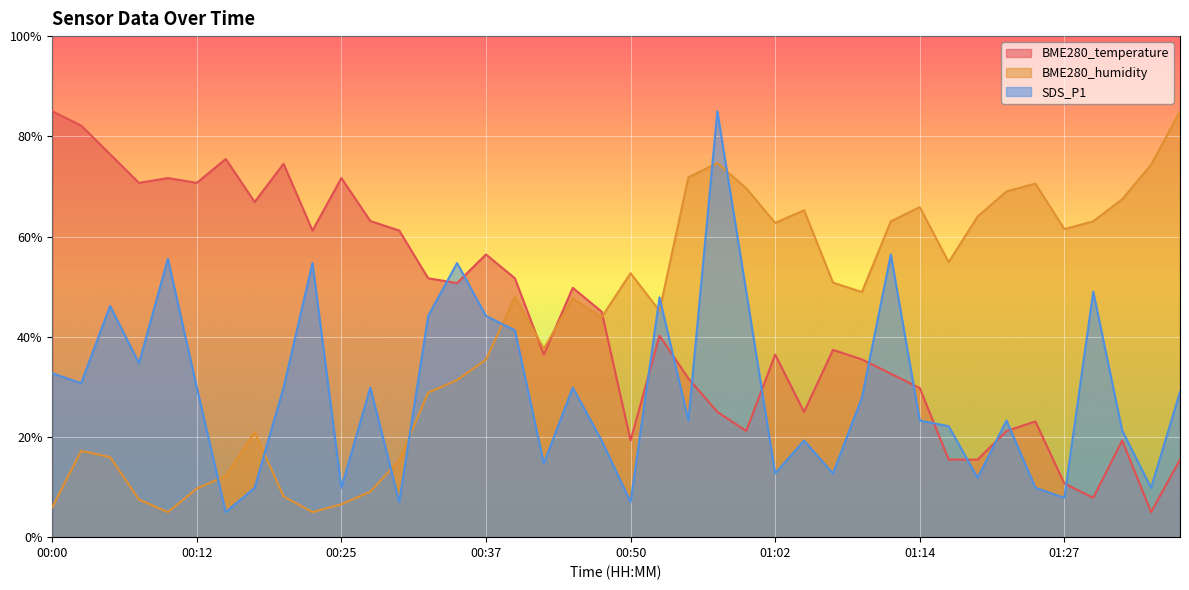

What is the maximum value for BME280_humidity?

85.0